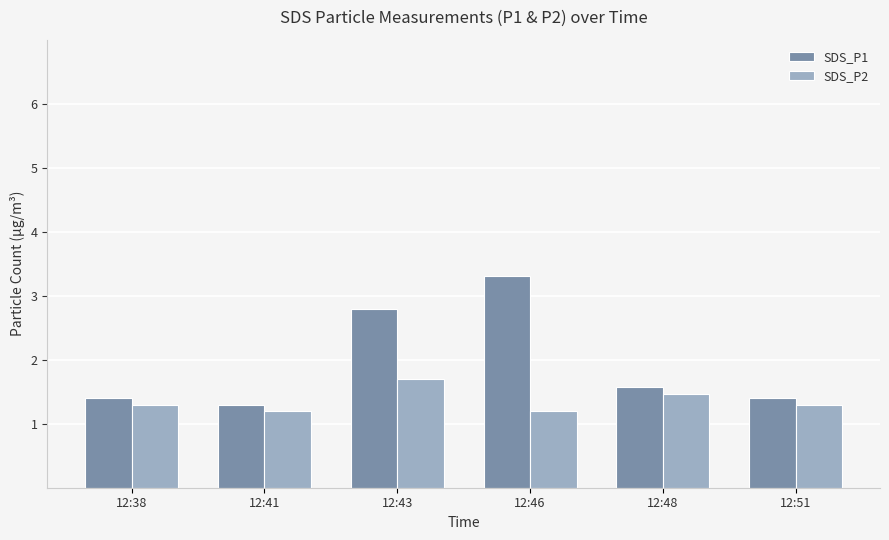

At how many categories does at least one series exceed 2?

2